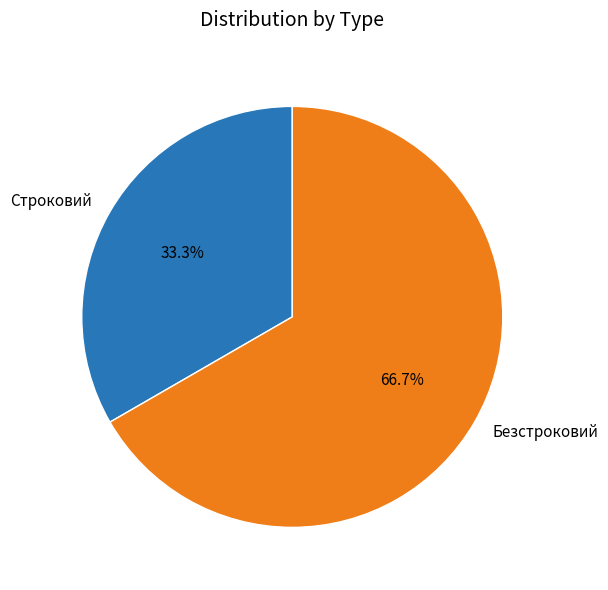

What is the total percentage of Безстроковий and Строковий?

100.0%